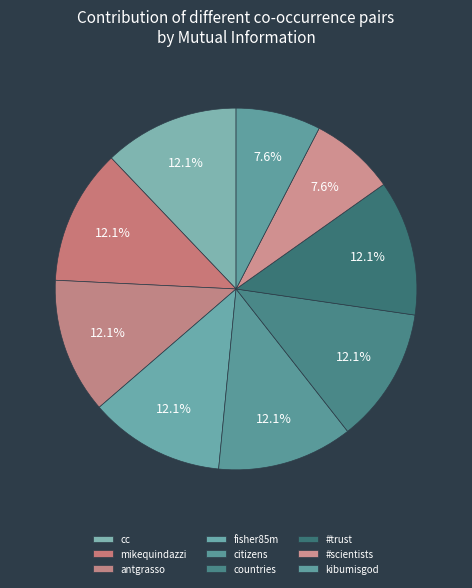

The antgrasso slice represents 12% of the pie. True or false?

True